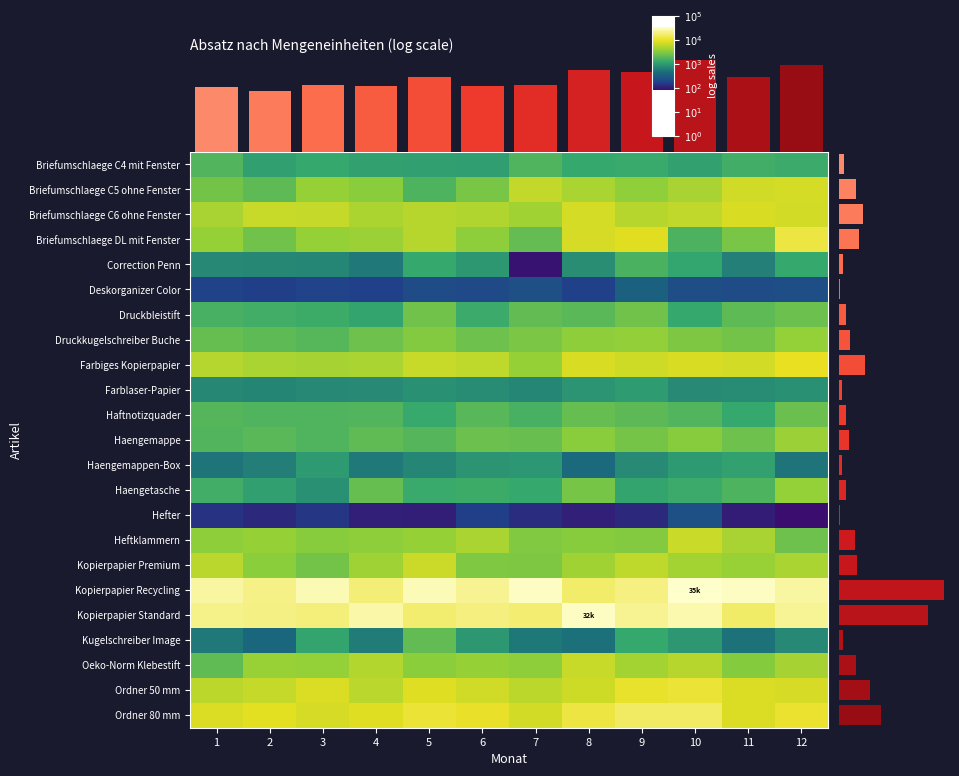

Reading right to left, list all the values displayed in this chart.

Briefumschlaege C4 mit Fenster: 12=3.1	11=3.2	10=3.0	9=3.1	8=3.1	7=3.2	6=3.0	5=3.0	4=3.0	3=3.1	2=3.0	1=3.2
Briefumschlaege C5 ohne Fenster: 12=3.9	11=3.9	10=3.7	9=3.5	8=3.7	7=3.8	6=3.4	5=3.2	4=3.5	3=3.6	2=3.3	1=3.4
Briefumschlaege C6 ohne Fenster: 12=3.9	11=3.9	10=3.8	9=3.7	8=3.9	7=3.6	6=3.7	5=3.7	4=3.7	3=3.8	2=3.8	1=3.7
Briefumschlaege DL mit Fenster: 12=4.1	11=3.4	10=3.2	9=3.9	8=3.9	7=3.3	6=3.5	5=3.7	4=3.6	3=3.6	2=3.4	1=3.6
Correction Penn: 12=3.1	11=2.8	10=3.1	9=3.2	8=2.9	7=1.9	6=3.0	5=3.1	4=2.8	3=2.8	2=2.9	1=2.9
Deskorganizer Color: 12=2.4	11=2.3	10=2.4	9=2.5	8=2.2	7=2.4	6=2.3	5=2.3	4=2.2	3=2.2	2=2.2	1=2.2
Druckbleistift: 12=3.4	11=3.3	10=3.1	9=3.4	8=3.3	7=3.3	6=3.1	5=3.4	4=3.1	3=3.1	2=3.2	1=3.2
Druckkugelschreiber Buche: 12=3.6	11=3.4	10=3.5	9=3.6	8=3.5	7=3.4	6=3.4	5=3.5	4=3.4	3=3.3	2=3.3	1=3.3
Farbiges Kopierpapier: 12=4.0	11=3.9	10=3.9	9=3.8	8=3.9	7=3.6	6=3.8	5=3.8	4=3.7	3=3.7	2=3.7	1=3.7
Farblaser-Papier: 12=2.9	11=2.9	10=2.9	9=3.0	8=2.9	7=2.8	6=2.9	5=2.9	4=2.9	3=2.9	2=2.8	1=2.9
Haftnotizquader: 12=3.4	11=3.1	10=3.2	9=3.3	8=3.3	7=3.2	6=3.3	5=3.1	4=3.2	3=3.2	2=3.2	1=3.3
Haengemappe: 12=3.6	11=3.4	10=3.5	9=3.4	8=3.5	7=3.4	6=3.4	5=3.2	4=3.3	3=3.2	2=3.3	1=3.2
Haengemappen-Box: 12=2.7	11=3.0	10=3.0	9=2.9	8=2.6	7=3.0	6=2.9	5=2.9	4=2.8	3=3.0	2=2.8	1=2.7
Haengetasche: 12=3.6	11=3.2	10=3.1	9=3.1	8=3.4	7=3.1	6=3.1	5=3.1	4=3.3	3=2.9	2=3.0	1=3.2
Hefter: 12=1.9	11=2.0	10=2.4	9=2.1	8=2.0	7=2.1	6=2.2	5=2.0	4=2.0	3=2.2	2=2.1	1=2.1
Heftklammern: 12=3.4	11=3.7	10=3.8	9=3.5	8=3.5	7=3.5	6=3.7	5=3.6	4=3.5	3=3.5	2=3.6	1=3.5
Kopierpapier Premium: 12=3.7	11=3.6	10=3.6	9=3.8	8=3.6	7=3.5	6=3.5	5=3.8	4=3.6	3=3.4	2=3.5	1=3.8
Kopierpapier Recycling: 12=4.4	11=4.5	10=4.5	9=4.3	8=4.2	7=4.5	6=4.4	5=4.5	4=4.2	3=4.5	2=4.3	1=4.4
Kopierpapier Standard: 12=4.4	11=4.2	10=4.4	9=4.3	8=4.5	7=4.2	6=4.3	5=4.2	4=4.4	3=4.3	2=4.3	1=4.3
Kugelschreiber Image: 12=2.9	11=2.7	10=3.0	9=3.1	8=2.7	7=2.7	6=3.0	5=3.3	4=2.8	3=3.1	2=2.6	1=2.7
Oeko-Norm Klebestift: 12=3.7	11=3.5	10=3.7	9=3.6	8=3.8	7=3.5	6=3.6	5=3.5	4=3.7	3=3.6	2=3.6	1=3.3
Ordner 50 mm: 12=3.9	11=3.9	10=4.0	9=4.0	8=3.8	7=3.8	6=3.9	5=3.9	4=3.7	3=3.9	2=3.8	1=3.8
Ordner 80 mm: 12=4.0	11=3.9	10=4.2	9=4.2	8=4.1	7=3.9	6=4.0	5=4.0	4=3.9	3=3.9	2=3.9	1=3.9